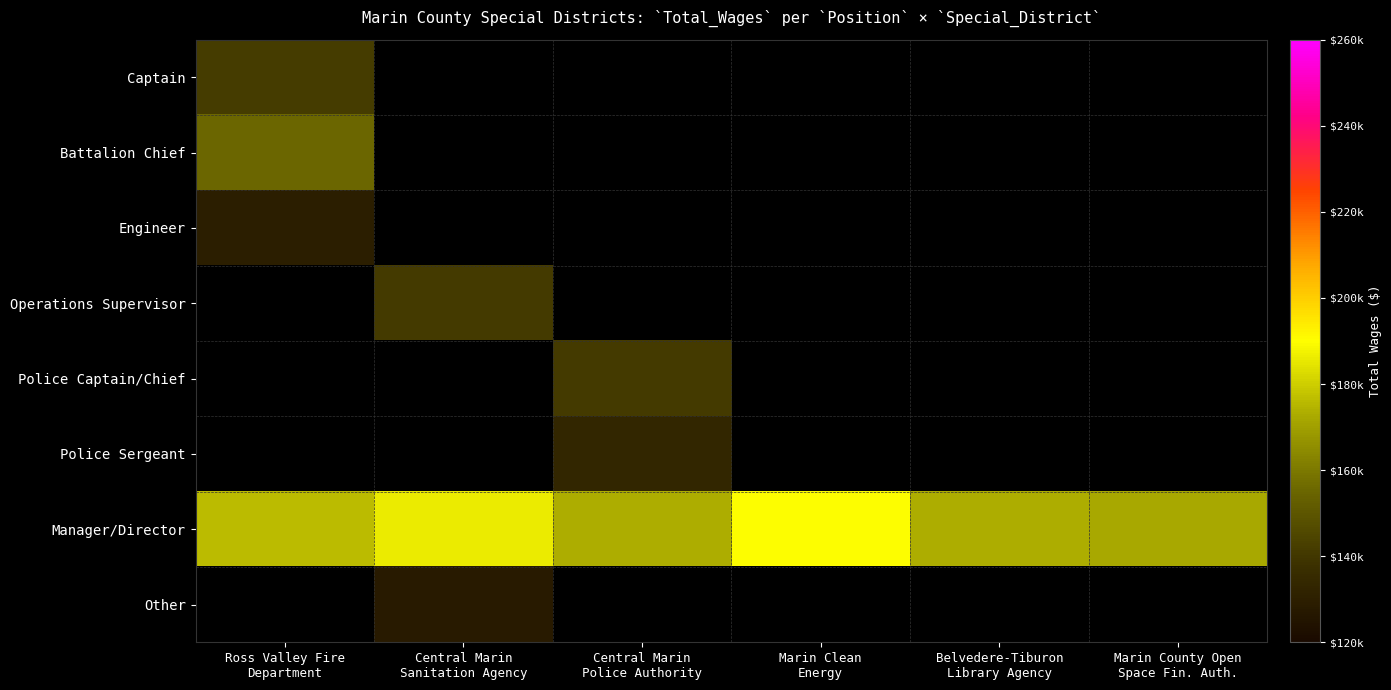

List the labels in order of Police Sergeant value, largest first.

Ross Valley Fire Department, Central Marin Sanitation Agency, Central Marin Police Authority, Marin Clean Energy, Belvedere-Tiburon Library Agency, Marin County Open Space Fin. Auth.